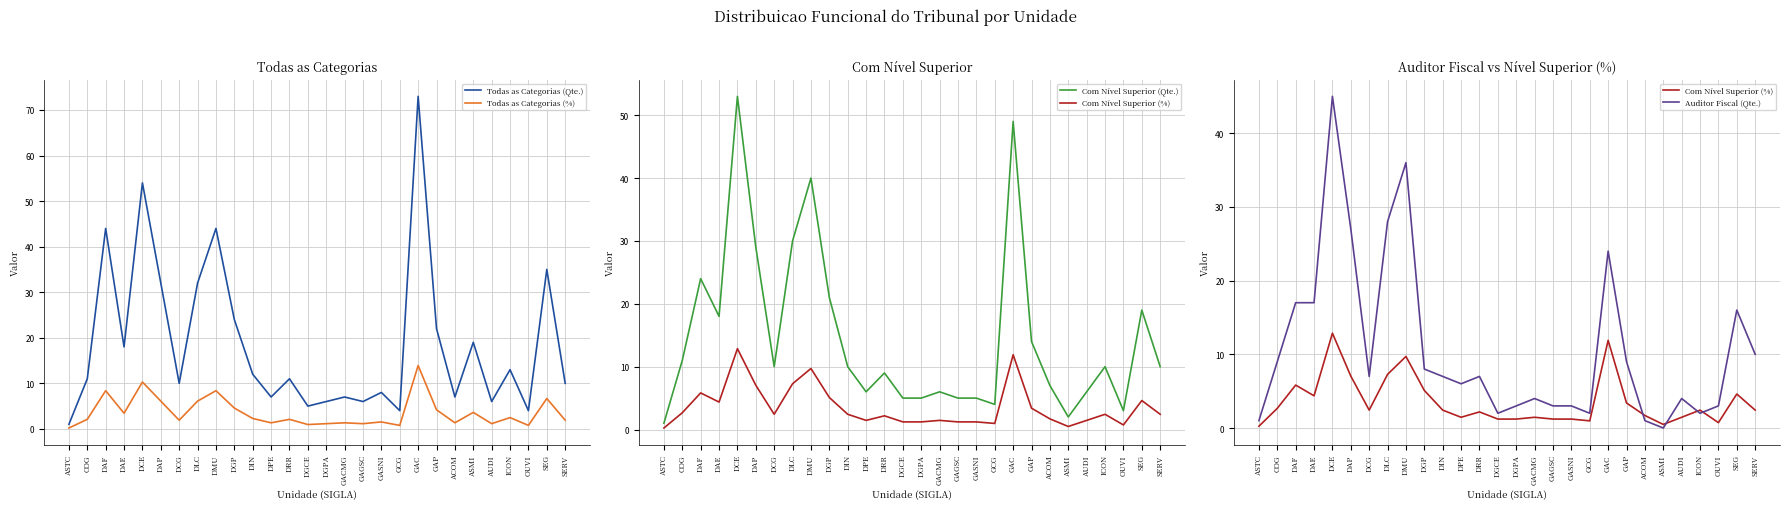

At which label does Todas as Categorias (%) first exceed 2?

COG